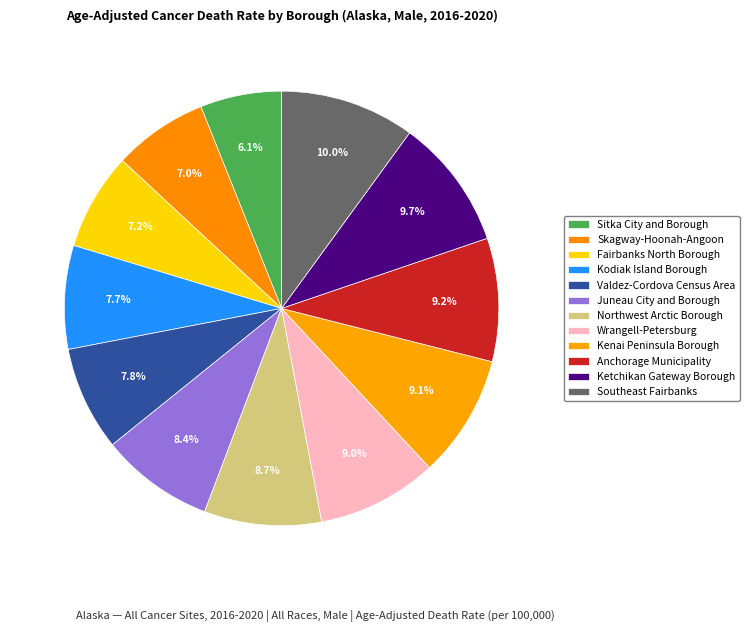

Count the number of slices in the pie.

12